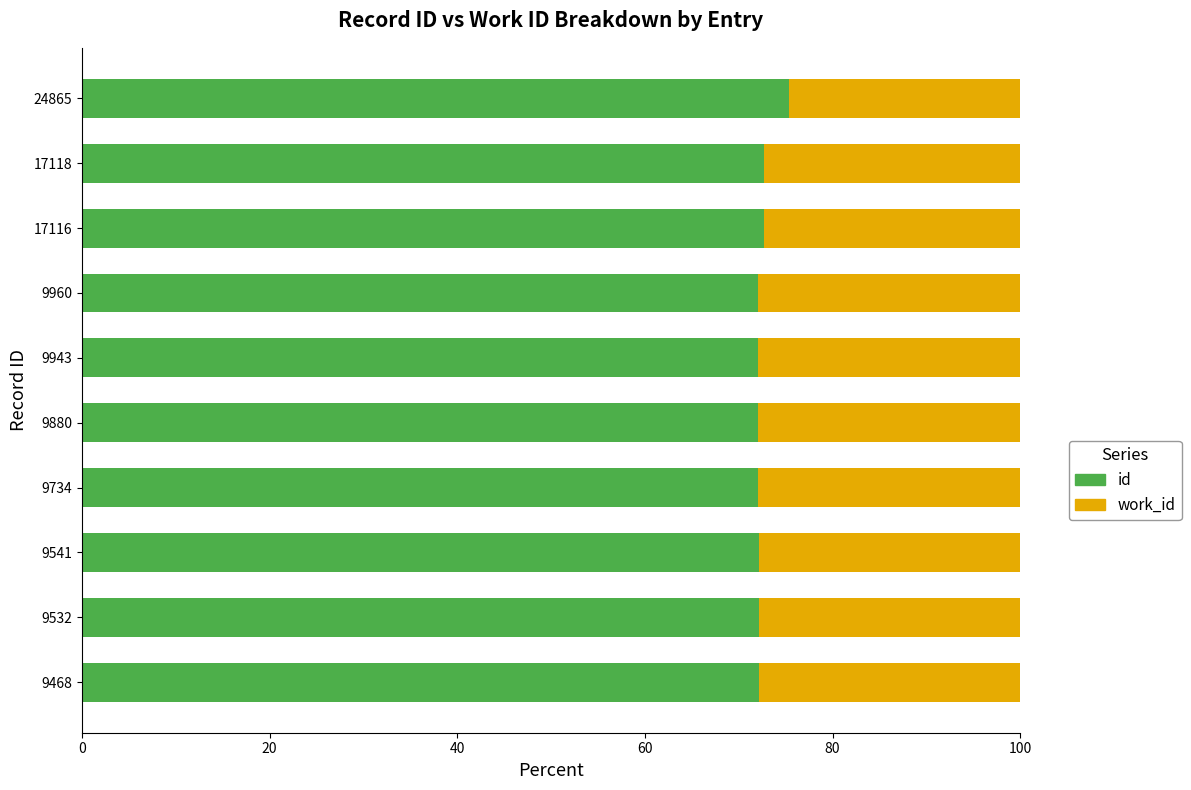

At which label does id reach its peak?

24865